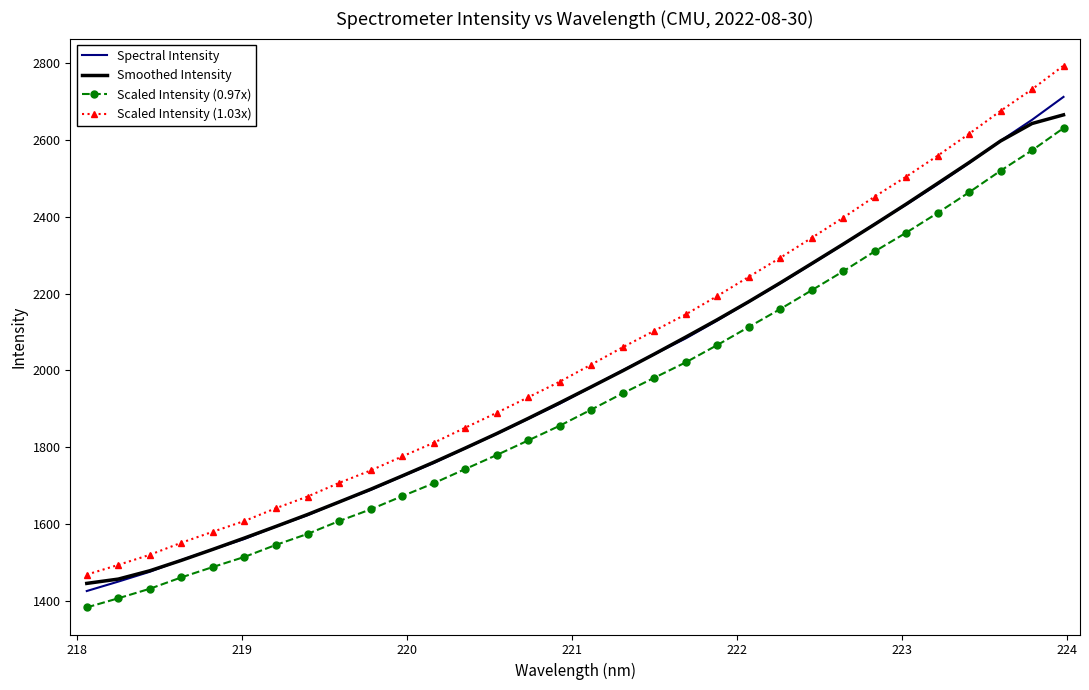

True or false: Scaled Intensity (1.03x) and Spectral Intensity intersect in this chart.

False